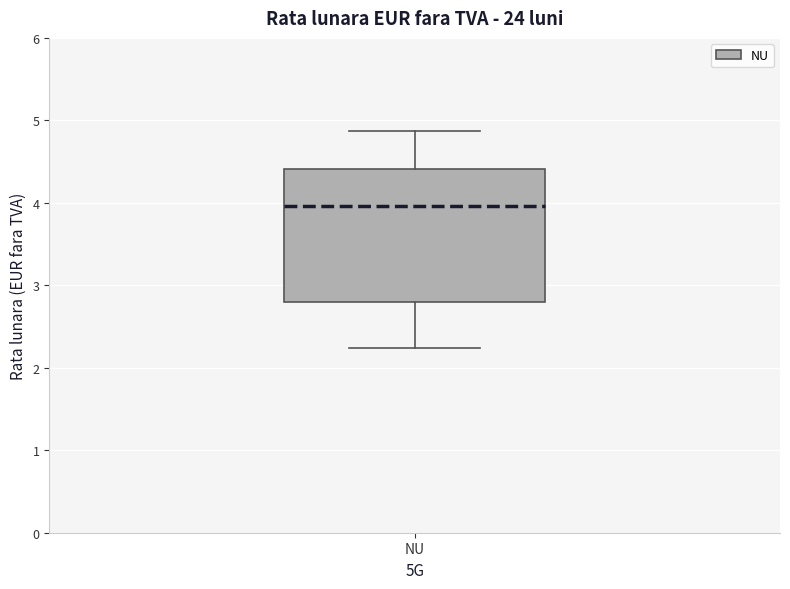

Where does the upper whisker of the box for NU end on the y-axis? The values are not printed on the chart, so give them approximately, as read against the axis.

4.9